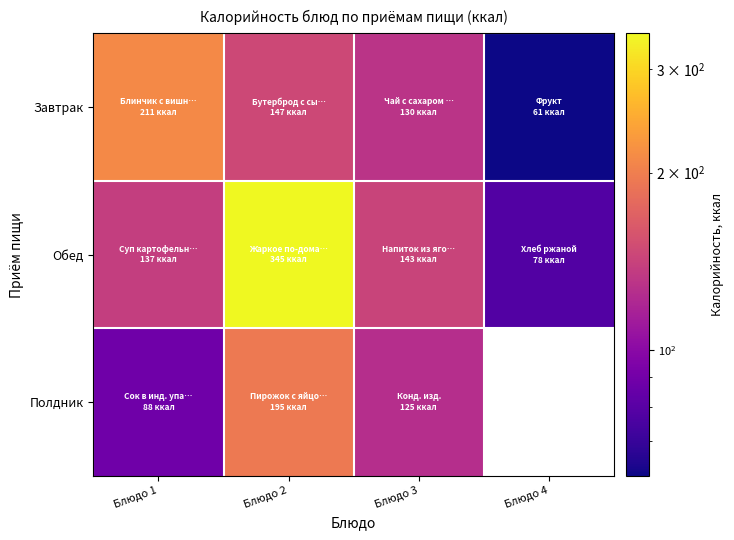

What is the difference between the second highest and minimum values in the Обед series?

65.0